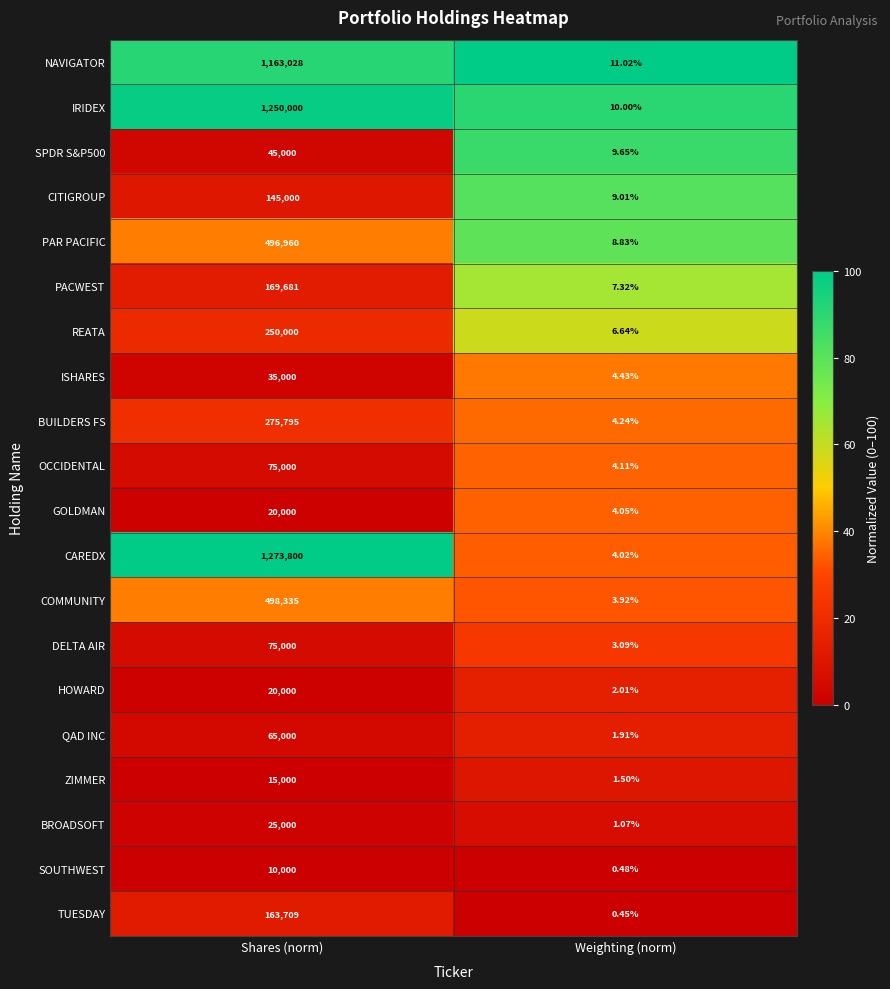

Which series has the largest total across all categories?

CAREDX